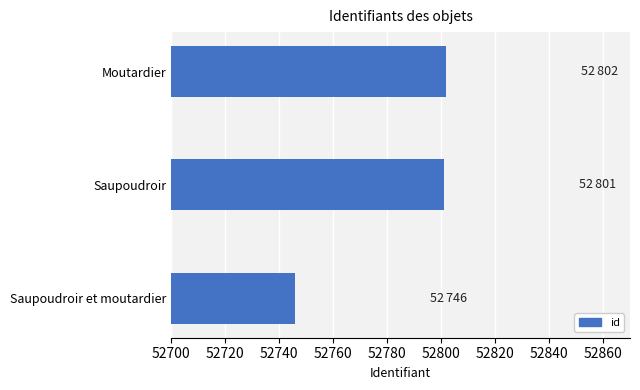

The chart shows a value of 32900 at Saupoudroir et moutardier. True or false?

False